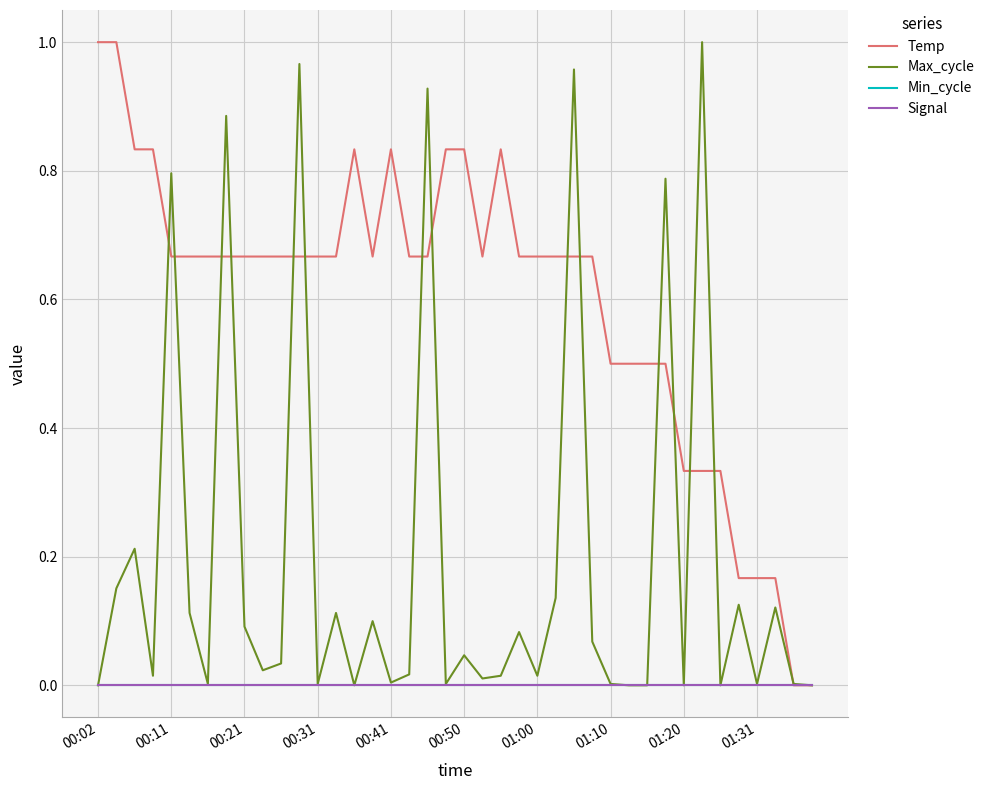

Count the number of data series in this chart.

4